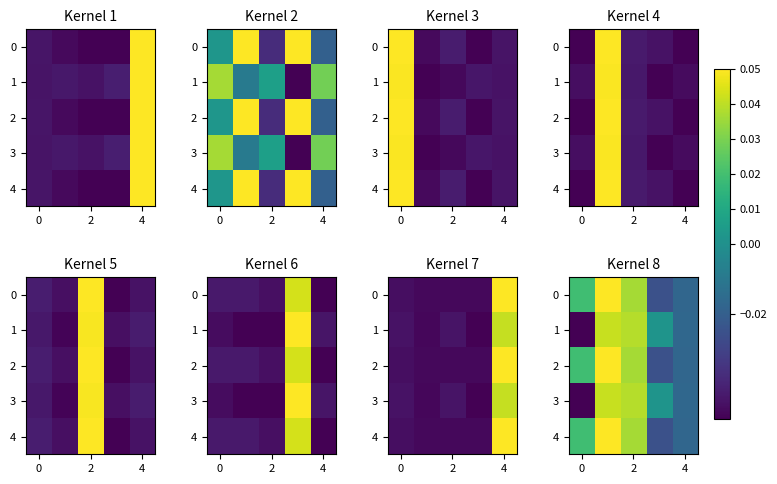

The value of row_0 at −2 is 0.0. True or false?

False